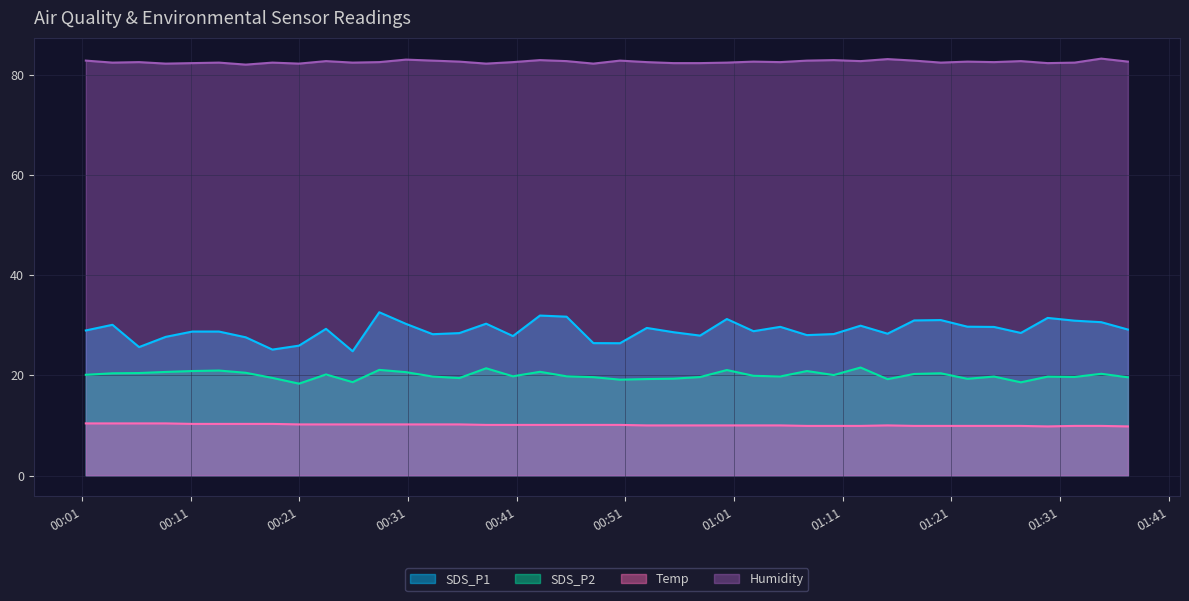

True or false: SDS_P1 and Temp intersect in this chart.

False